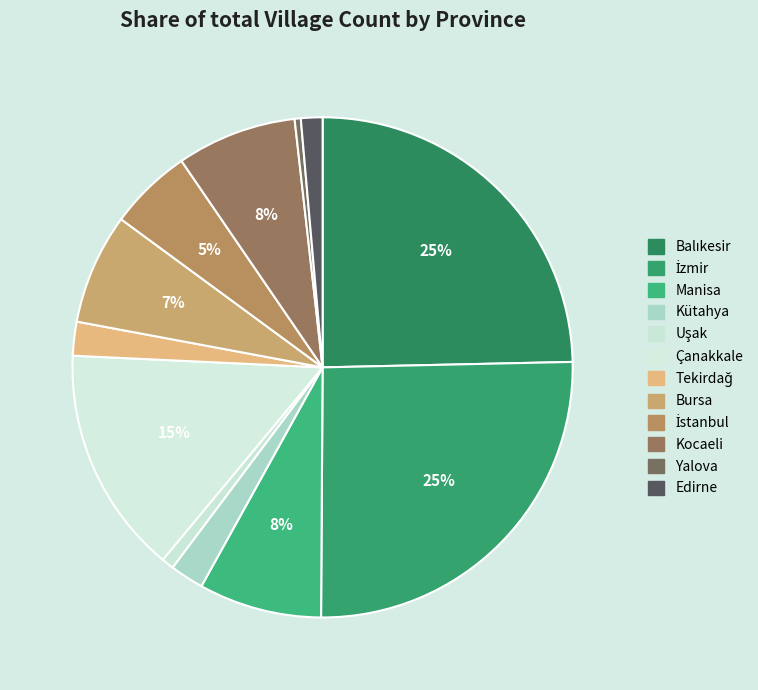

Count the number of slices in the pie.

12